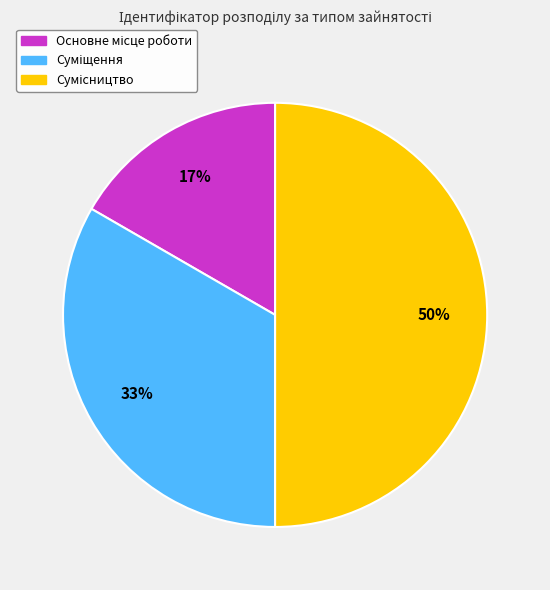

To the nearest percent, what is the average slice percentage?

33%